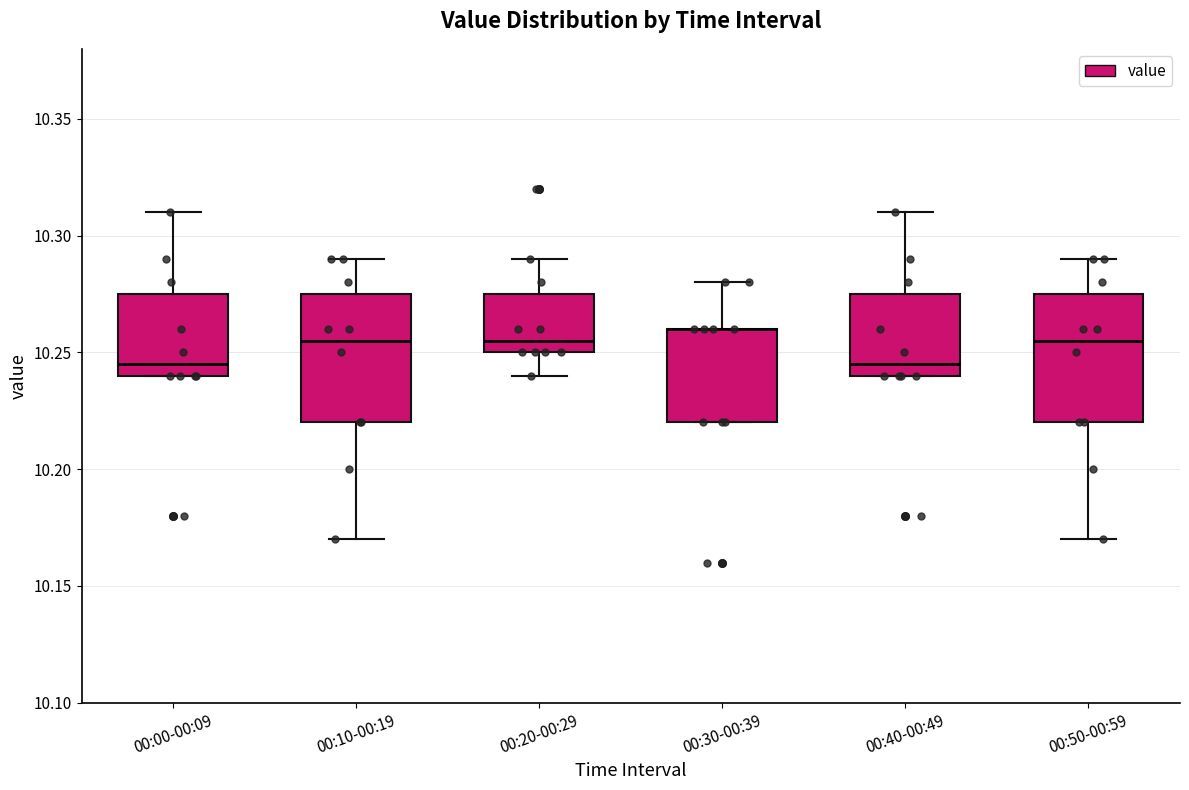

Reading left to right, transcribe this box plot: for each box, give where its median line is, the range the box spans, and where its two whiskers end, as read against the y-axis. The values are not printed on the chart, so give them approximately, as read against the axis.

00:00-00:09: median 10.245, box 10.240 to 10.275, whiskers 10.240 to 10.310
00:10-00:19: median 10.255, box 10.220 to 10.275, whiskers 10.170 to 10.290
00:20-00:29: median 10.255, box 10.250 to 10.275, whiskers 10.240 to 10.290
00:30-00:39: median 10.260 (drawn on the box's upper edge), box 10.220 to 10.260, whiskers 10.220 to 10.280
00:40-00:49: median 10.245, box 10.240 to 10.275, whiskers 10.240 to 10.310
00:50-00:59: median 10.255, box 10.220 to 10.275, whiskers 10.170 to 10.290